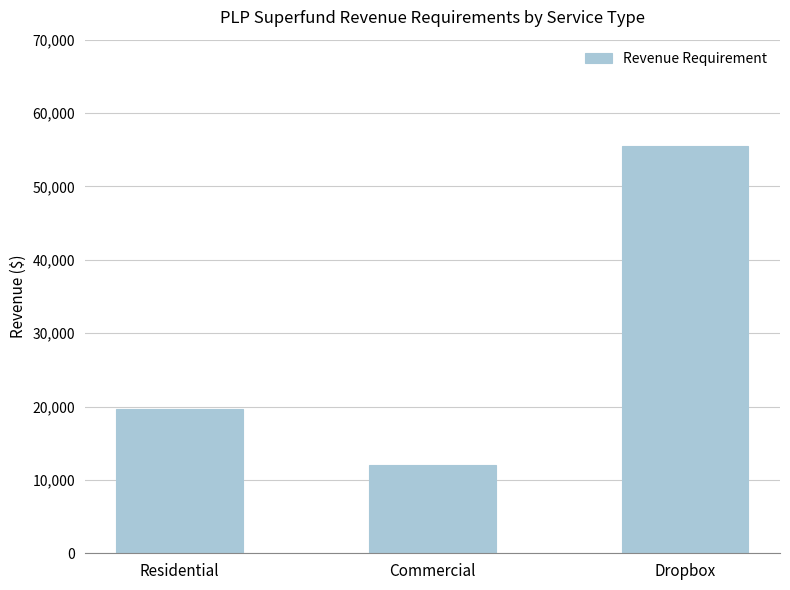

Approximately how many times larger is the value at Commercial compared to Dropbox?

0.2